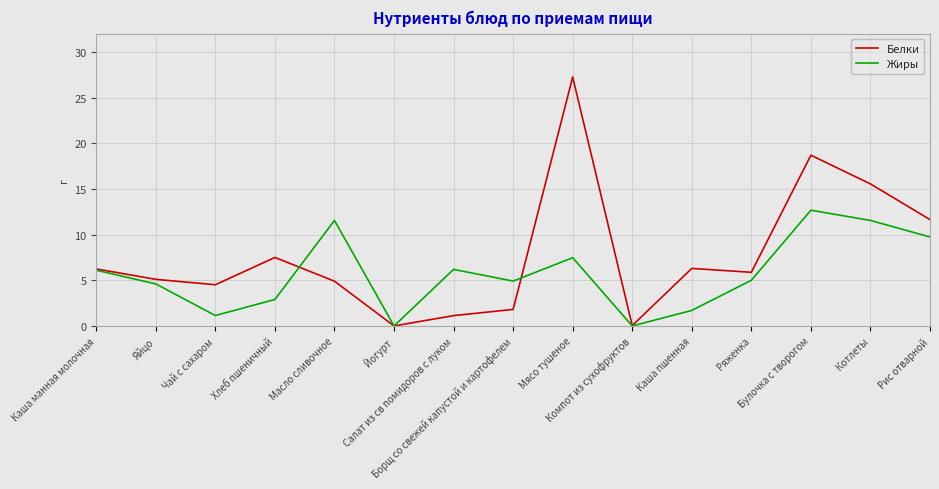

Which series has the largest range (max minus min)?

Белки